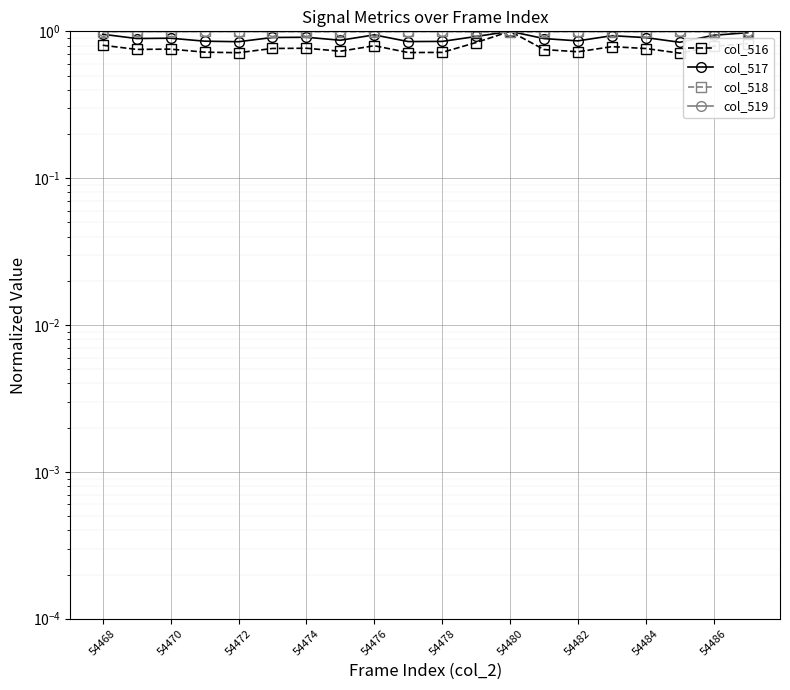

How many col_516 values are between 0 and 1?

20